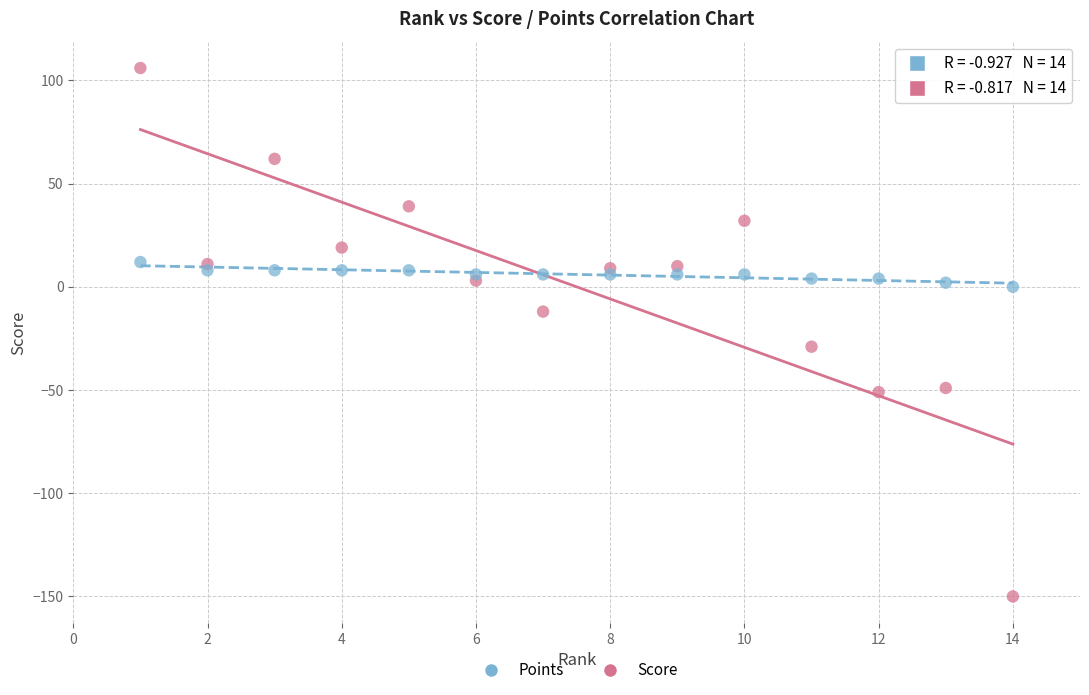

Across all series, what Y value is closest to -22?

-29